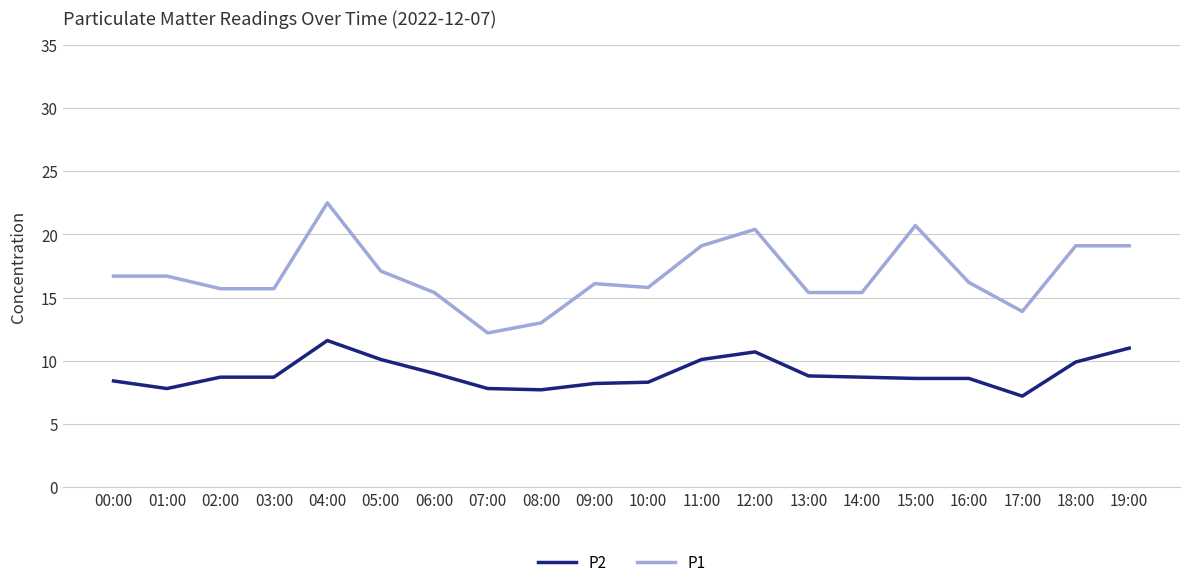

At which category is the sum across all series the highest?

04:00